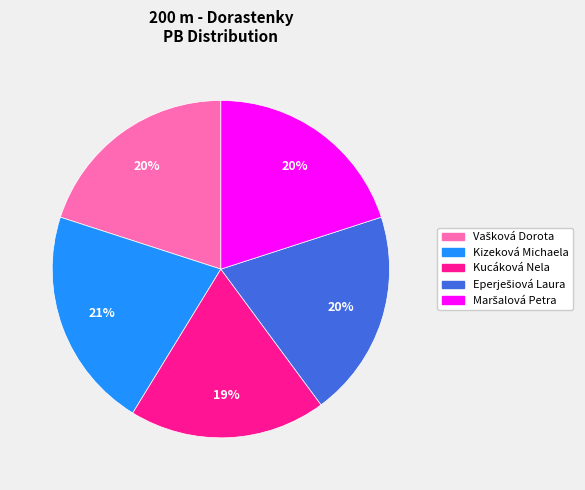

Which slice is the largest?

Kizeková Michaela